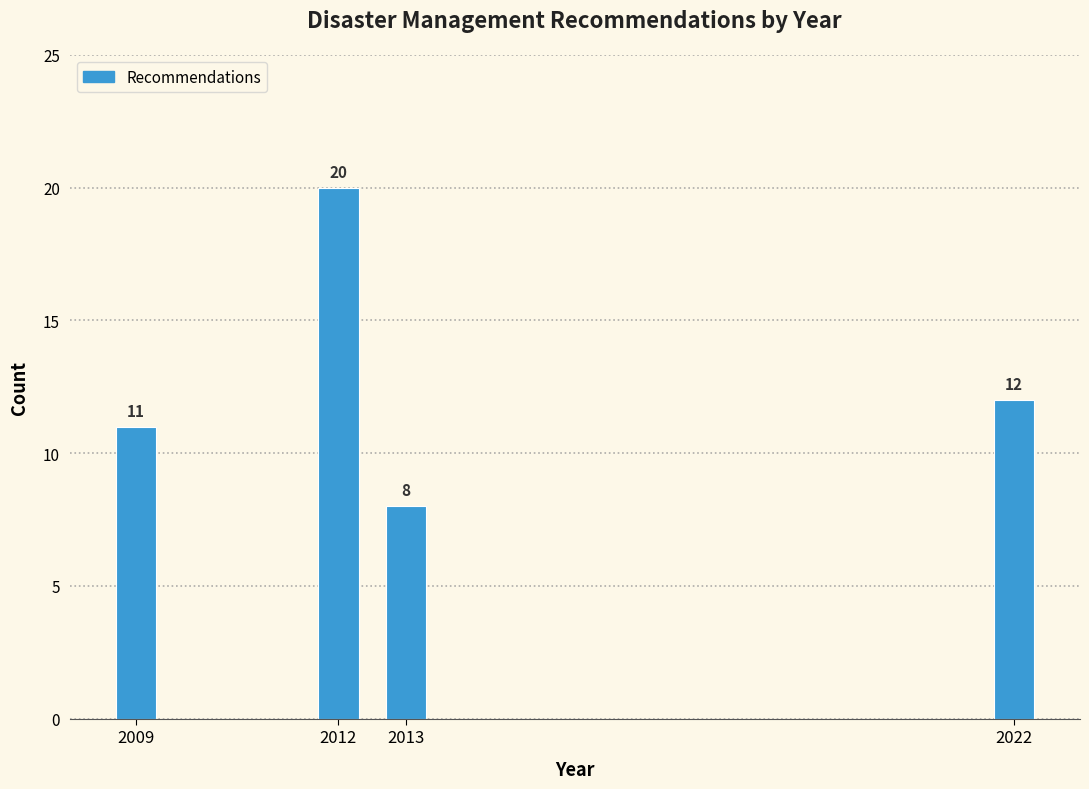

Reading left to right, what are all the values shown in this chart?

11	20	8	12